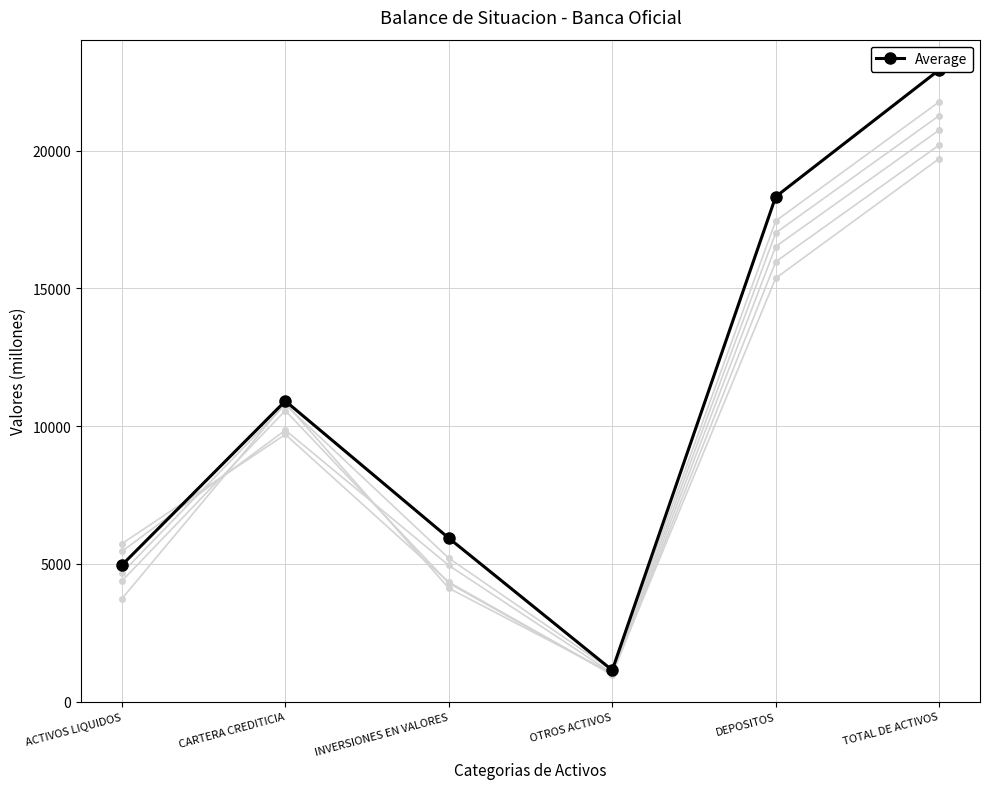

How many interior local peaks does the Trimestre III 2023 series have?

1